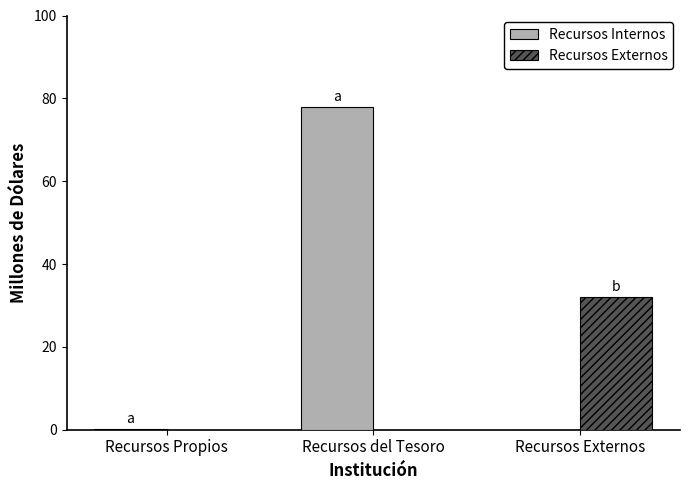

Is it true that Recursos Internos equals 0.1 at Recursos Propios?

True